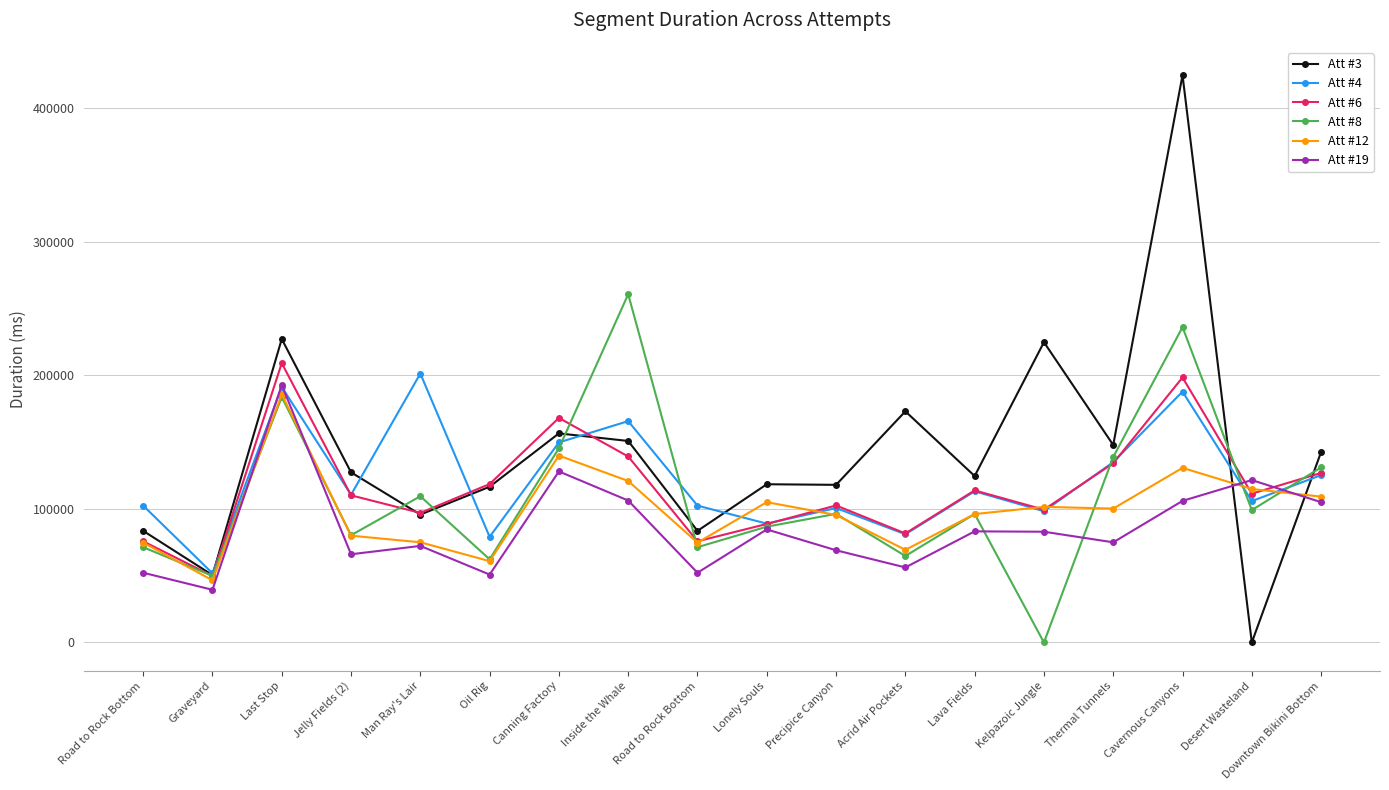

At which category is the sum across all series the highest?

Cavernous Canyons